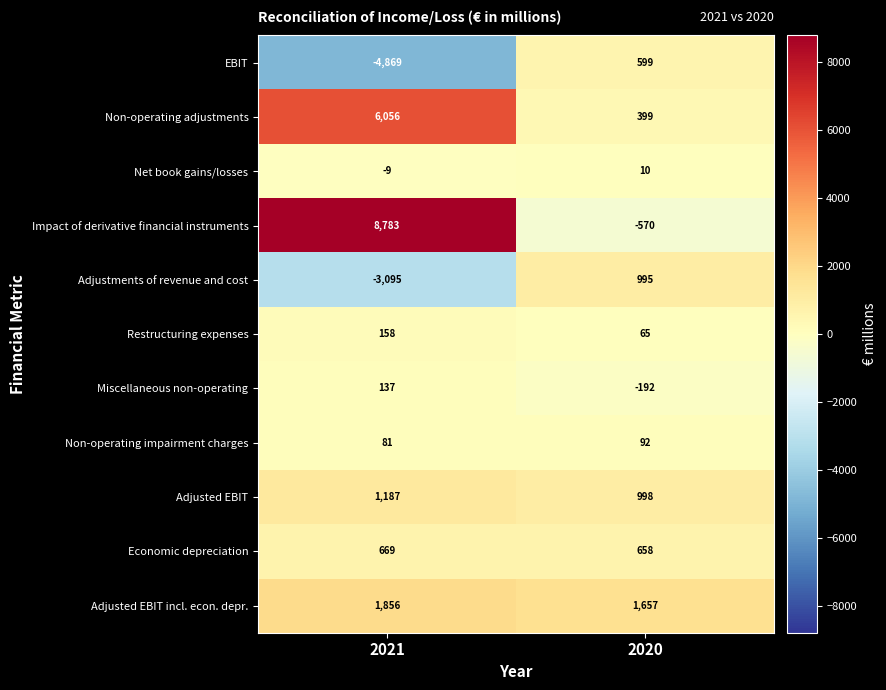

What is the average value of the EBIT series?

-2135